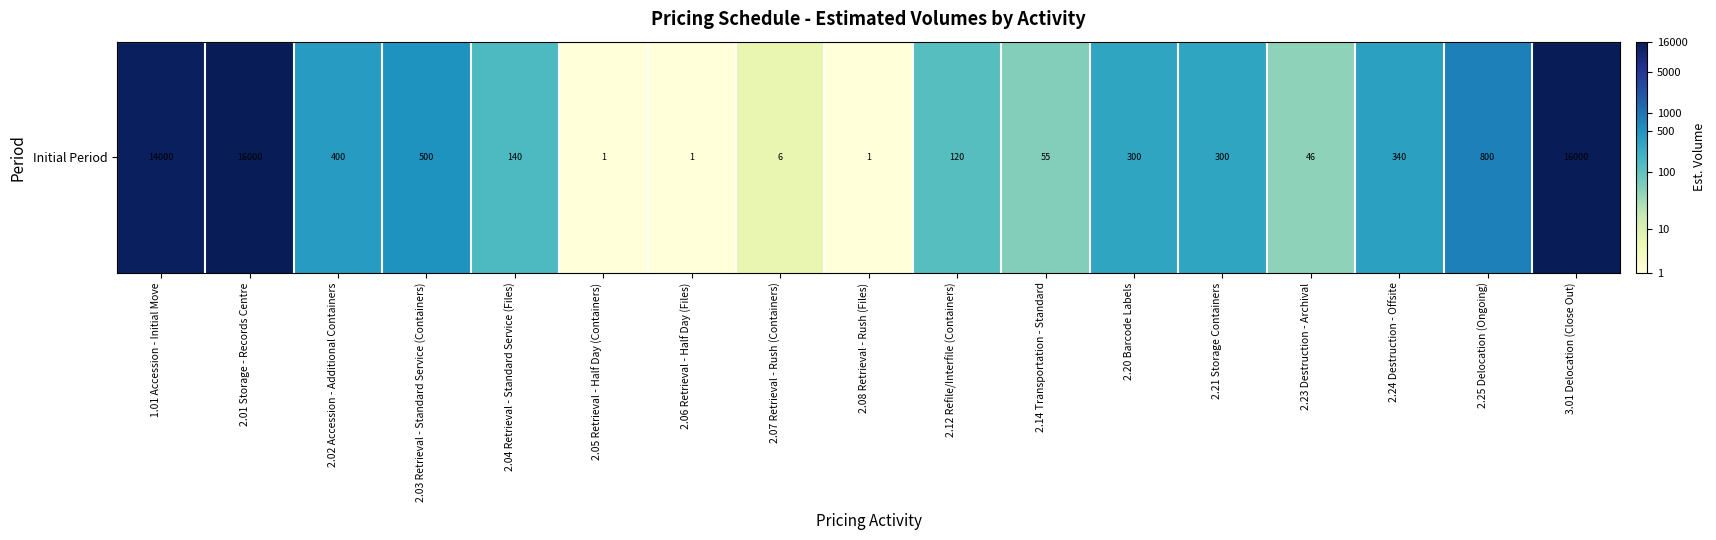

What is the sum of the values at 2.20 Barcode Labels and 2.02 Accession - Additional Containers?

11.7